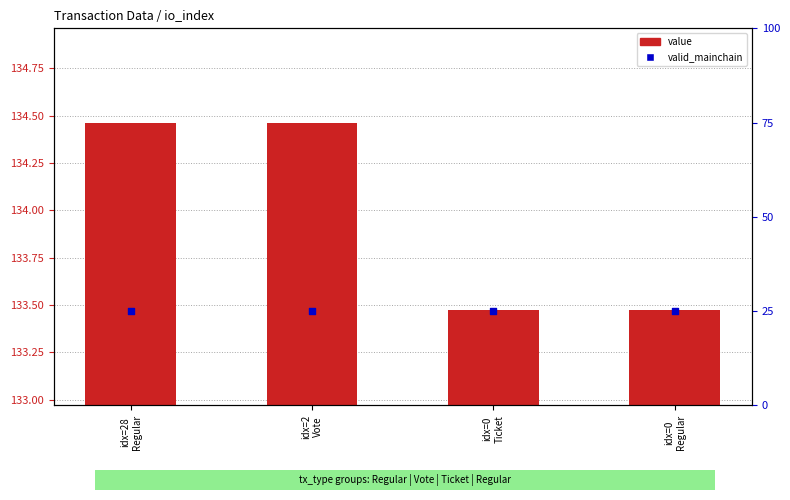

What is the total value across all series at idx=28
Regular?

135.5